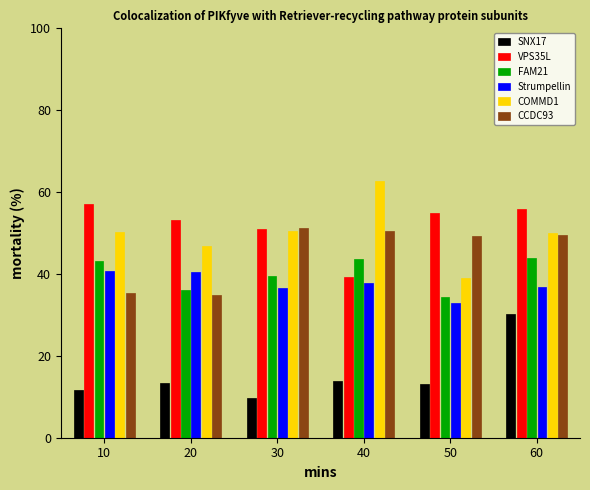

The value of CCDC93 at 20 is 51.4. True or false?

False